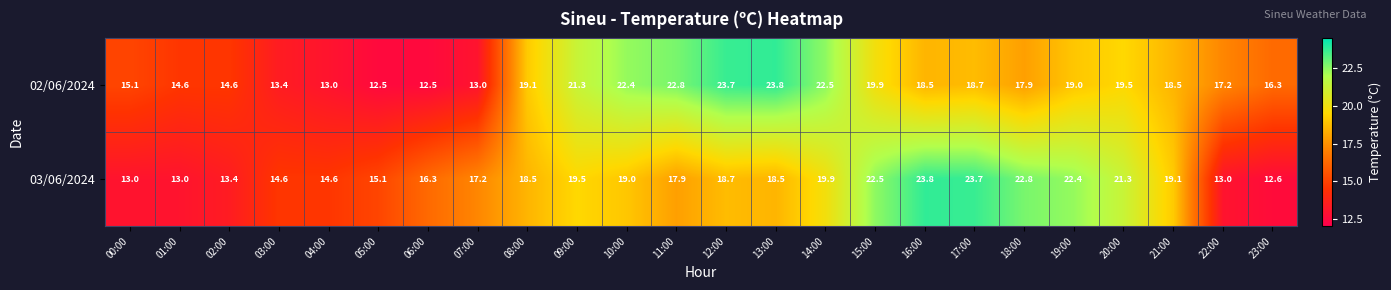

How many values in the 03/06/2024 series exceed 18?

13